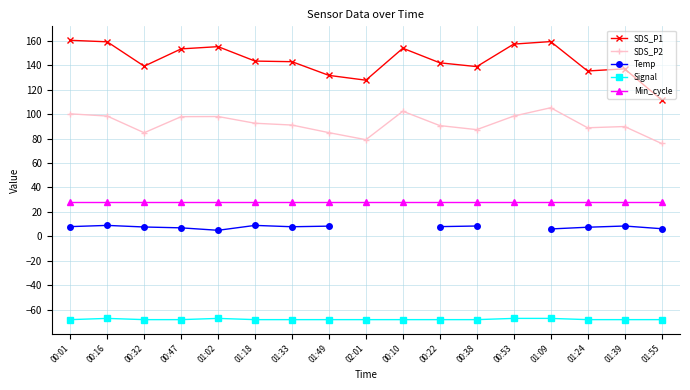

What is the label of the 16th point from the right?

00:16